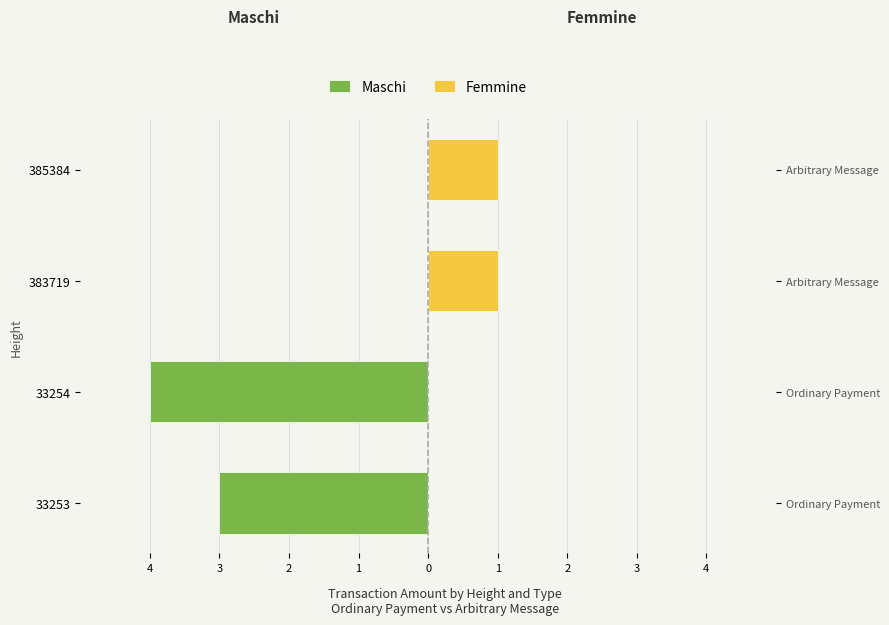

Reading right to left, list all the values displayed in this chart.

Maschi: 0	0	-4	-3
Femmine: 1	1	0	0